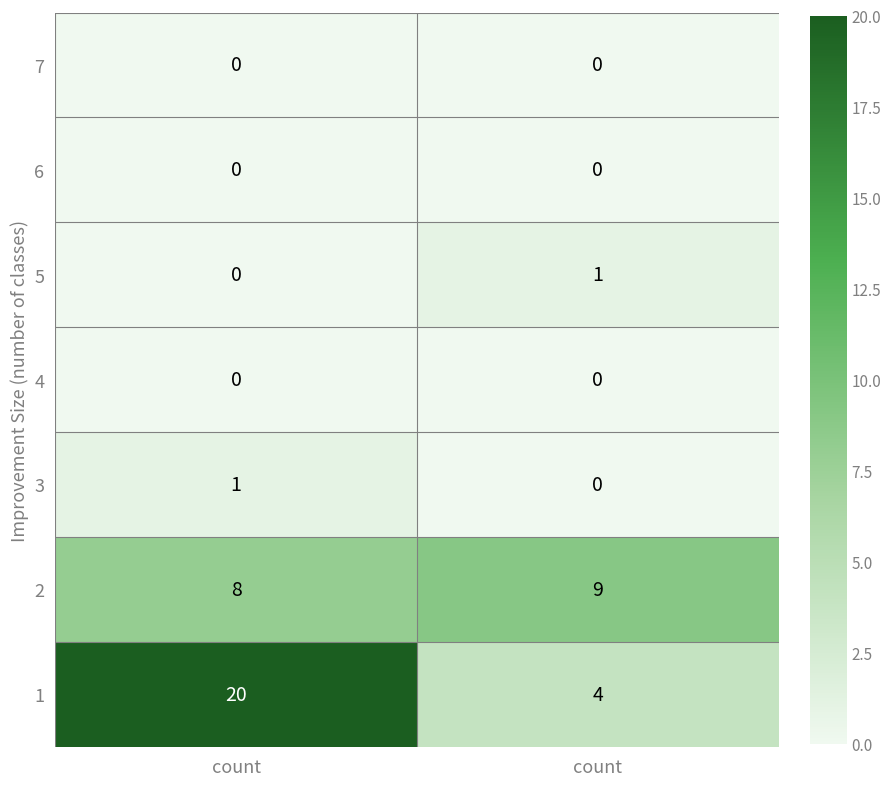

How many categories are shown in the chart?

2